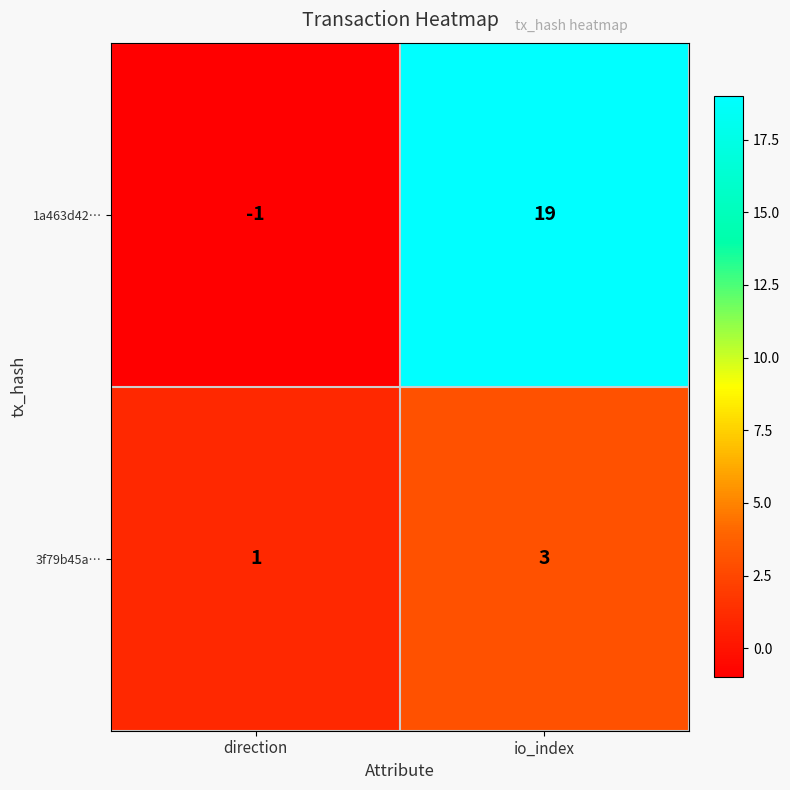

What is the total value across all series at io_index?

22